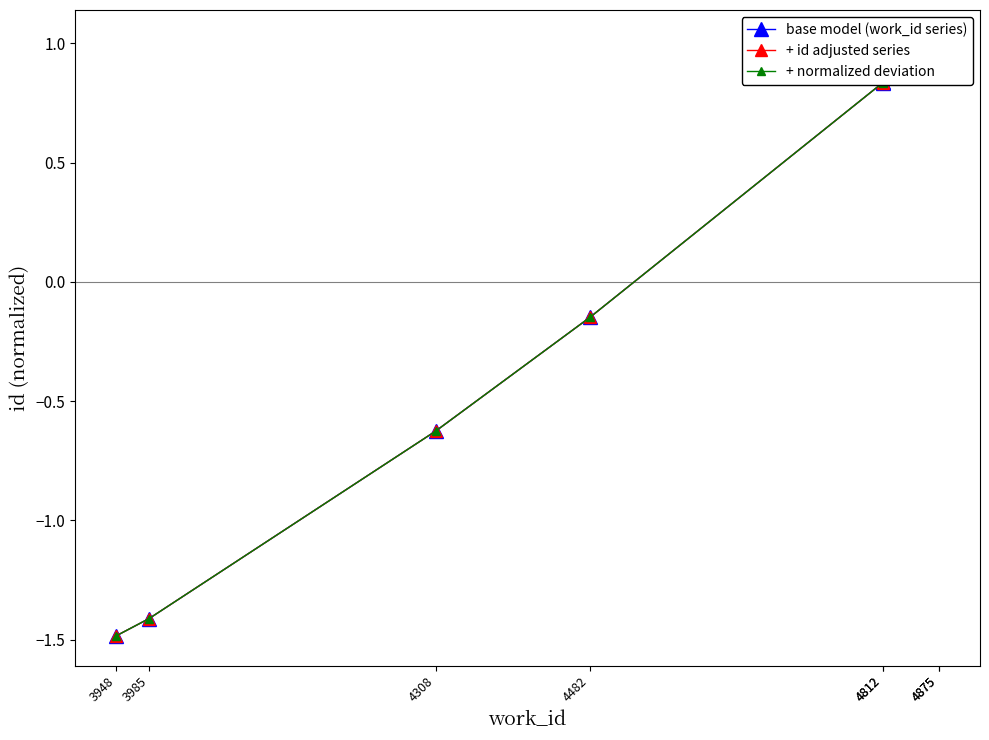

True or false: + normalized deviation and base model (work_id series) intersect in this chart.

False